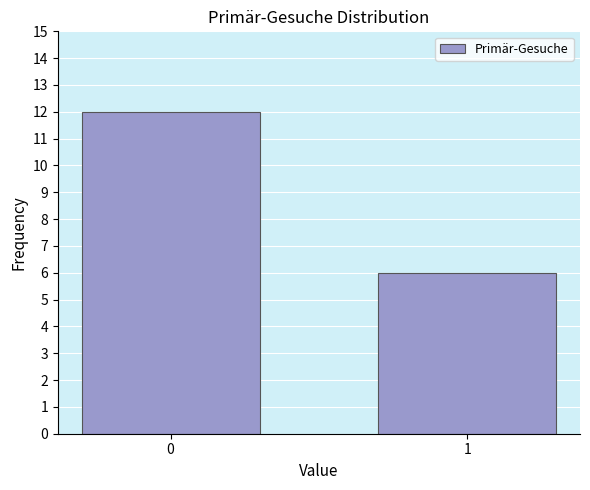

Reading left to right, what are all the values shown in this chart?

12	6